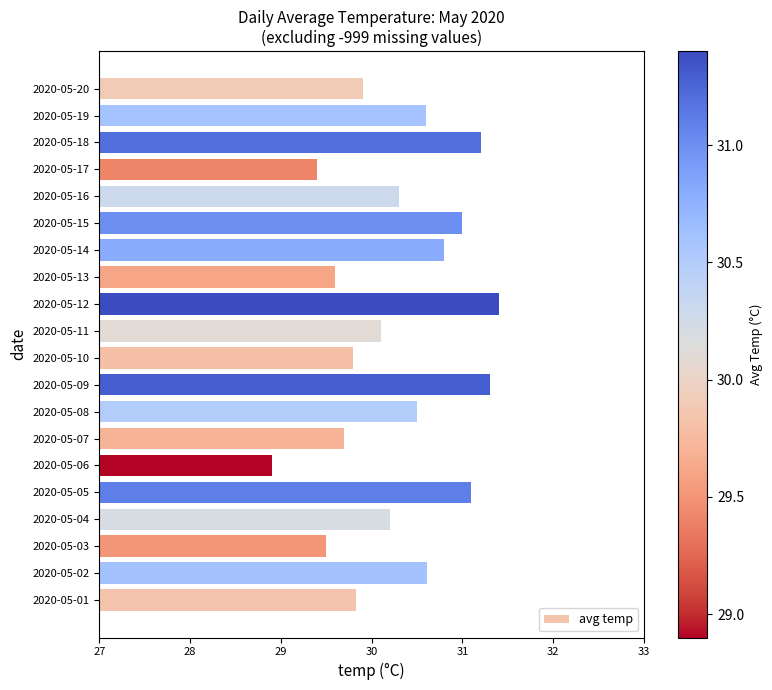

What is the sum of all values?

605.7